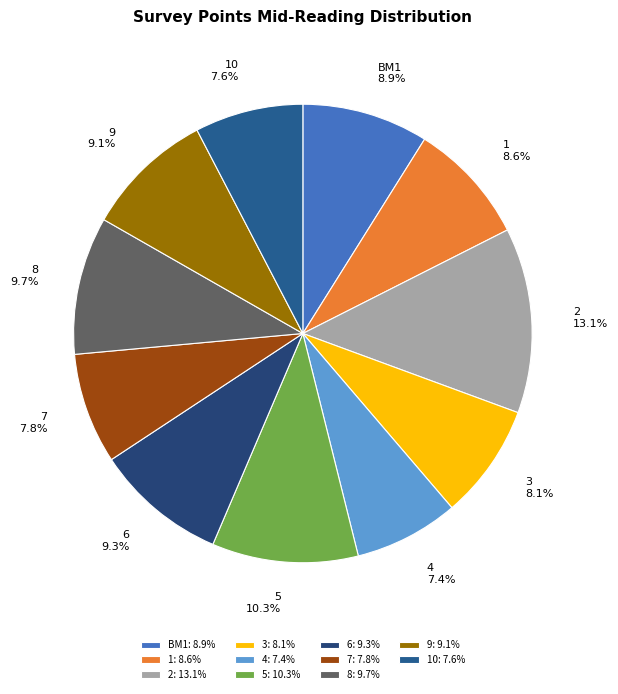

What is the ratio of the value at 10 to the value at BM1?

0.9